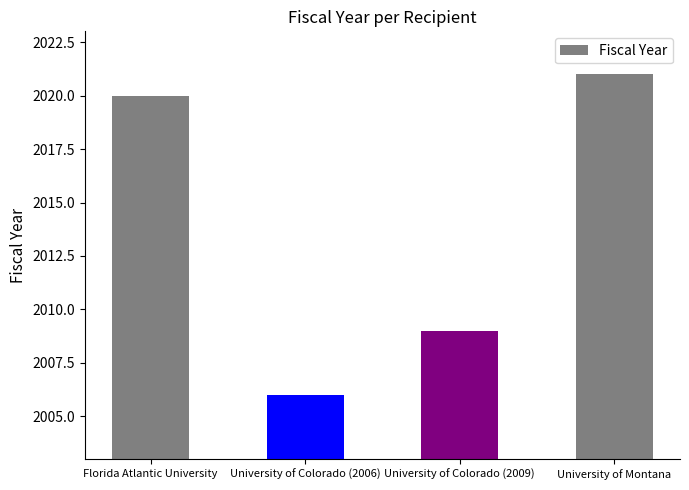

True or false: the data shows 2009 at University of Colorado (2009).

True